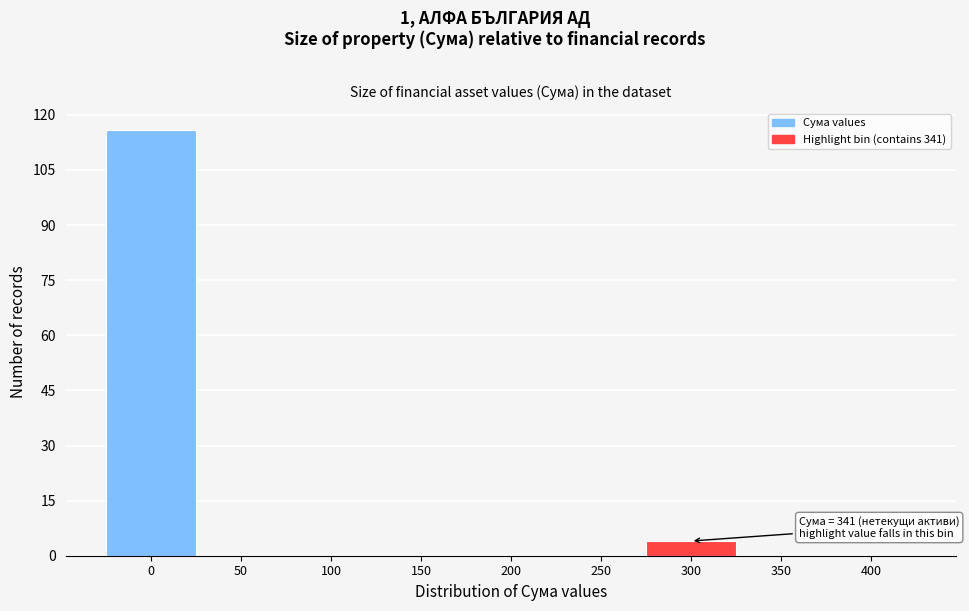

Reading left to right, extract all data points from this chart.

0=116	50=0	100=0	150=0	200=0	250=0	300=4	350=0	400=0